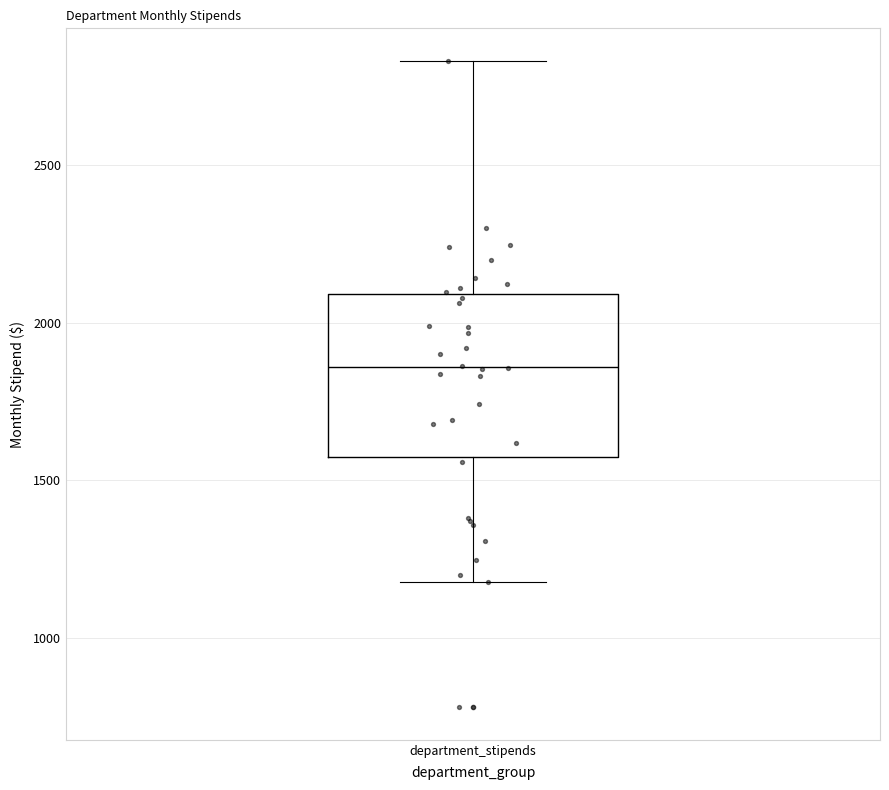

Transcribe this box plot: give where the median line is, the range the box spans, and where the two whiskers end, as read against the y-axis. The values are not printed on the chart, so give them approximately, as read against the axis.

median 1850, box 1550 to 2100, whiskers 1200 to 2850